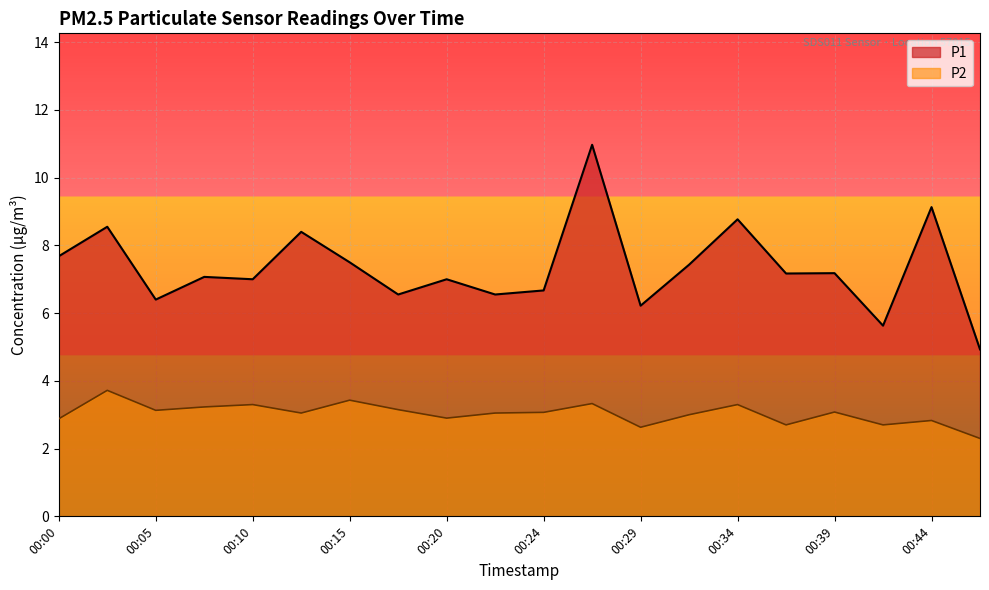

What are all the series names shown in the legend?

P1, P2